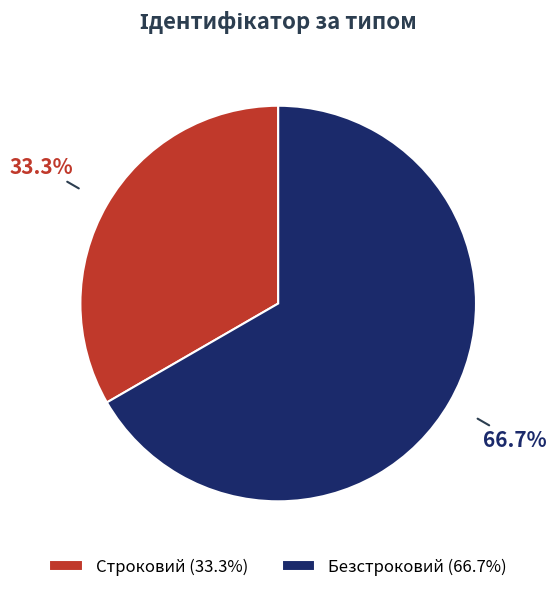

Which slice is the smallest?

Строковий